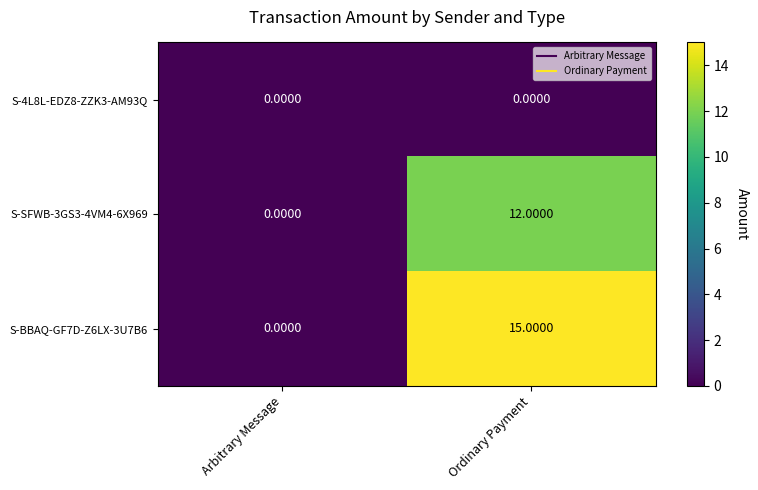

What is the sum of all S-SFWB-3GS3-4VM4-6X969 values?

12